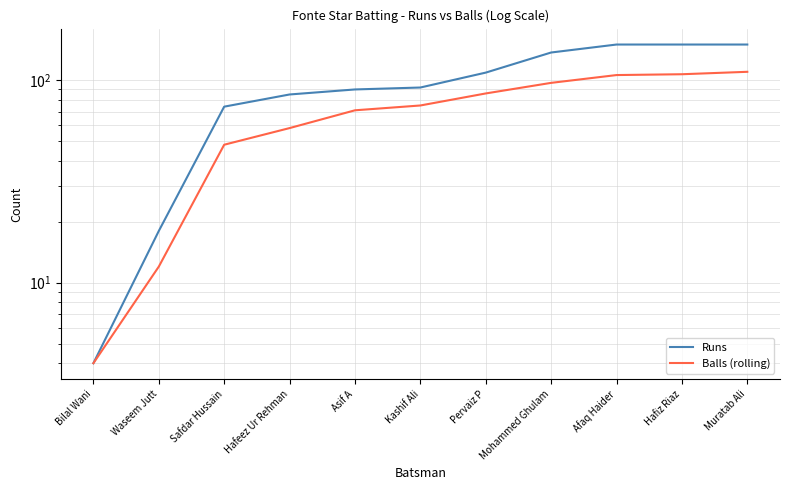

Which category has the highest value in the Runs series?

Afaq Haider